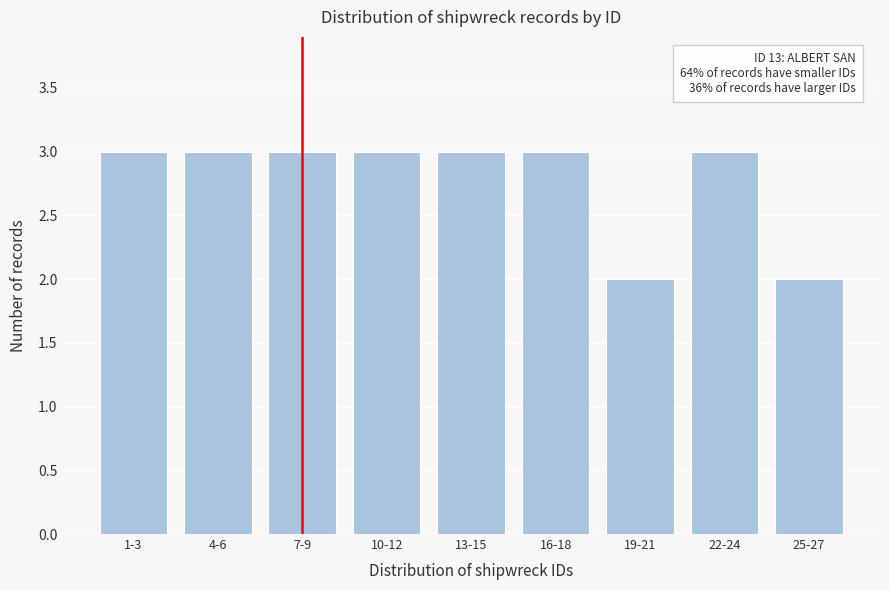

Reading left to right, what are all the values shown in this chart?

1-3=3	4-6=3	7-9=3	10-12=3	13-15=3	16-18=3	19-21=2	22-24=3	25-27=2